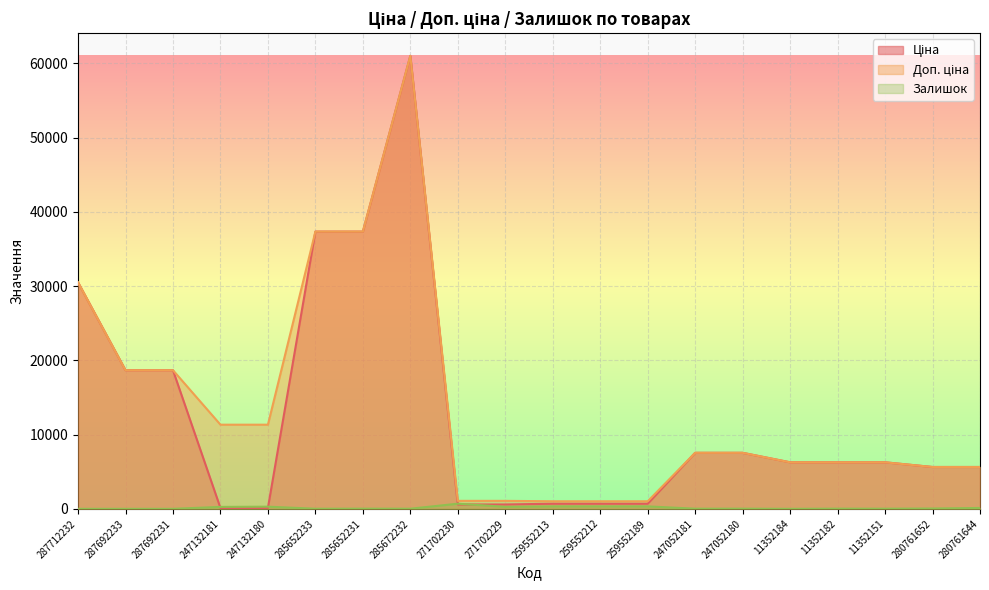

At how many categories does at least one series exceed 18668?

6